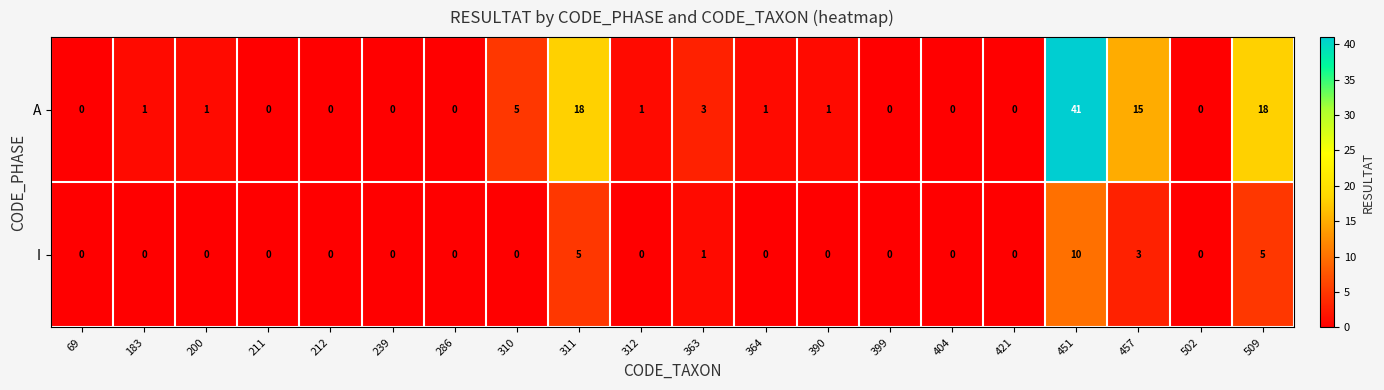

Rank the series by their average value, from highest to lowest.

A, I